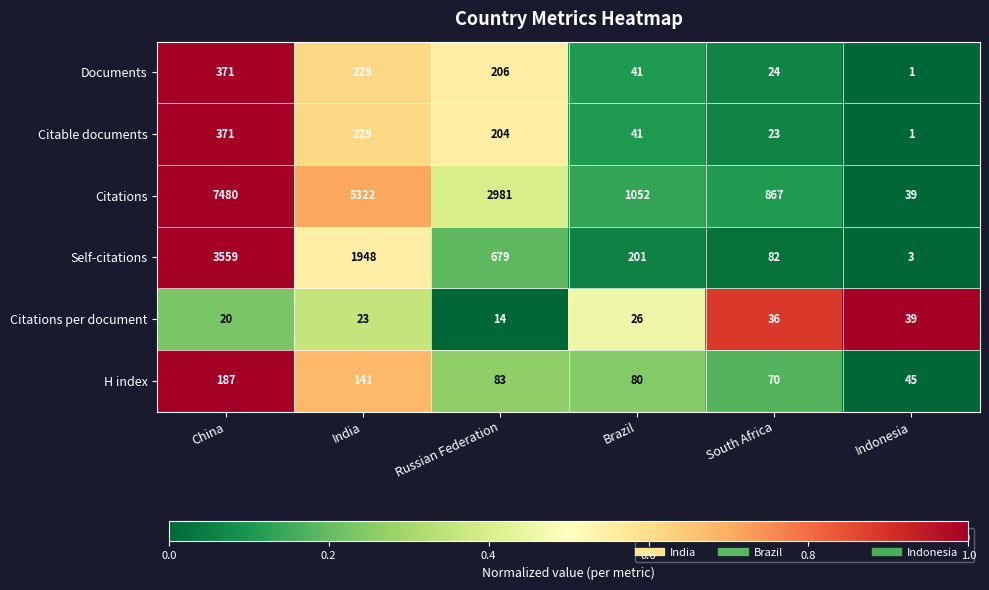

Is it true that Self-citations equals 325 at Brazil?

False